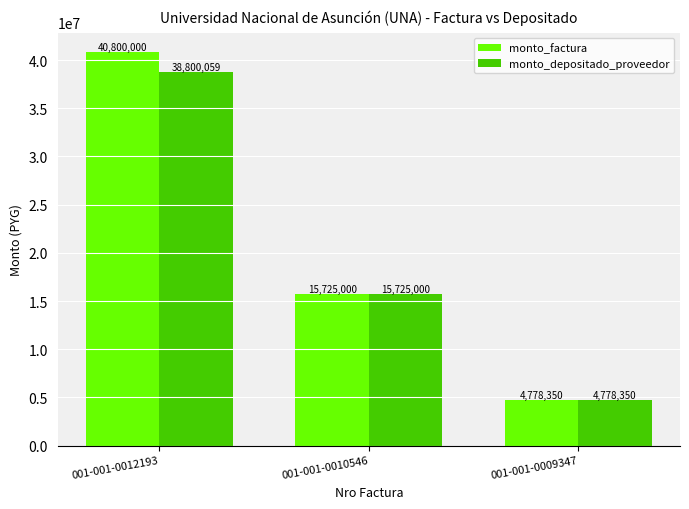

How many data points in monto_depositado_proveedor are less than 15725000?

1